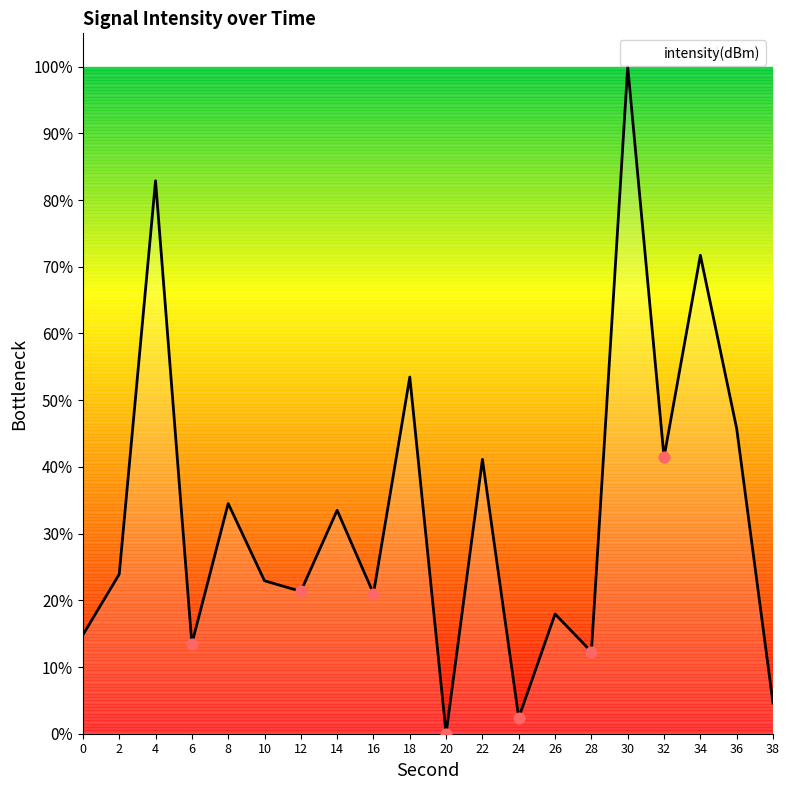

What is the change in value from 20 to 34?

+0.7